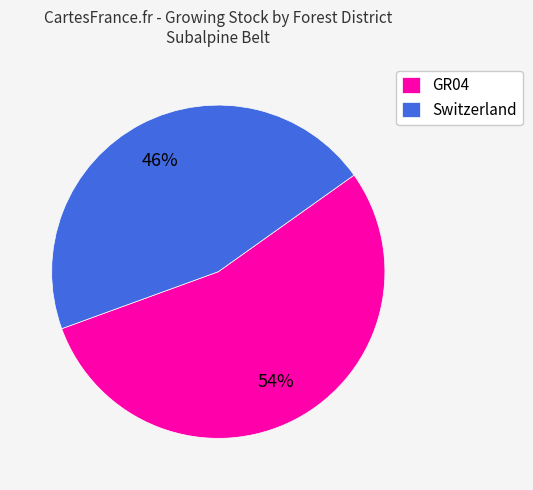

Does GR04 represent more than half of the total?

Yes